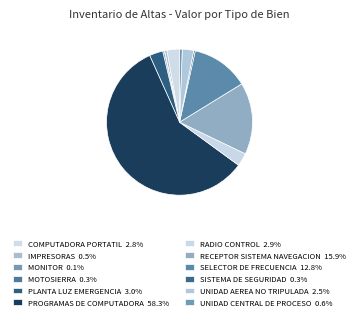

To the nearest percent, what percentage of the pie is COMPUTADORA PORTATIL?

3%